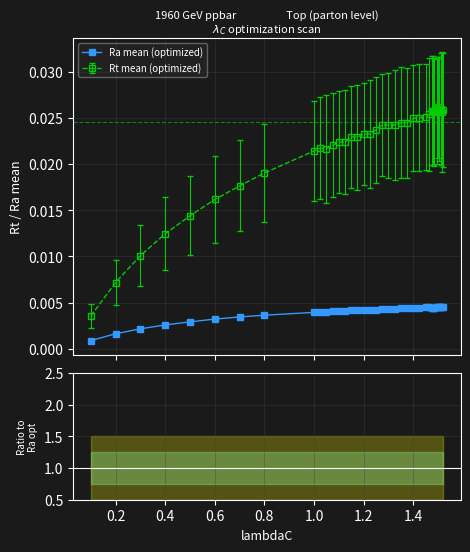

Does the chart have visible grid lines?

Yes